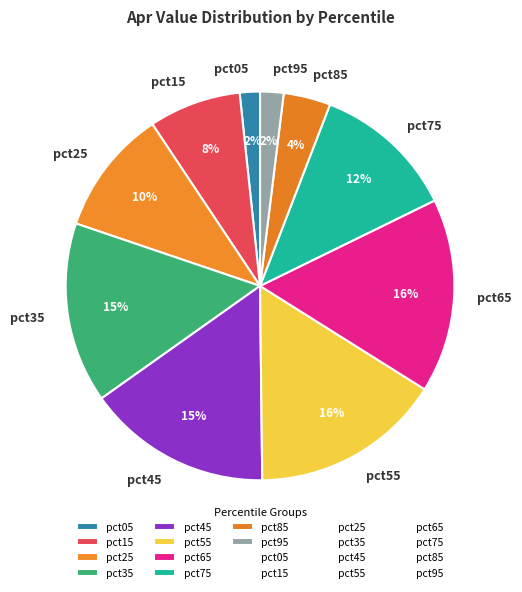

Does any single category account for the majority?

No